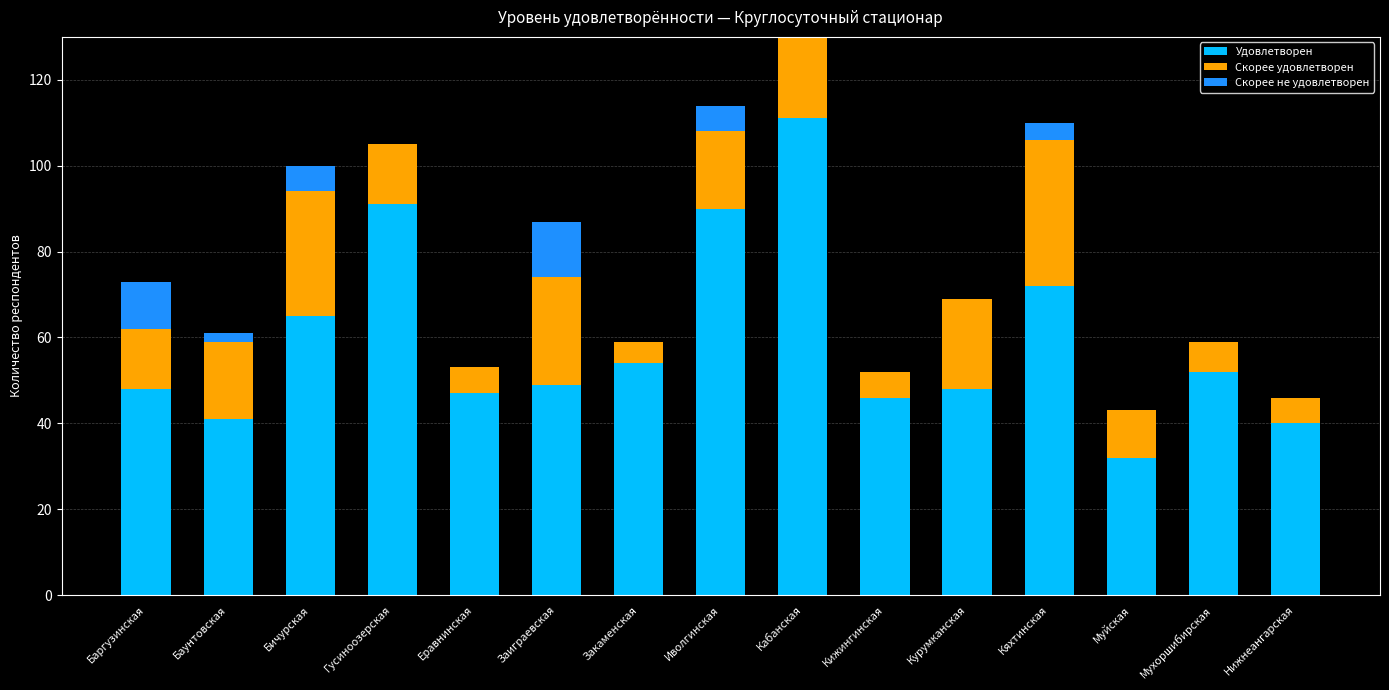

Where is Скорее не удовлетворен nearest to the value 6?

Бичурская